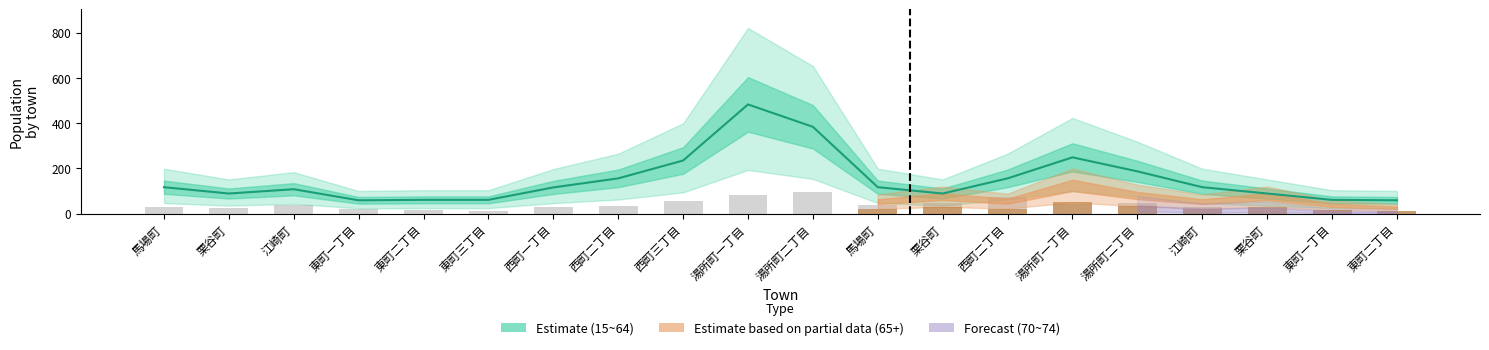

What is the difference between the second highest and minimum values in the 65+ series?

176